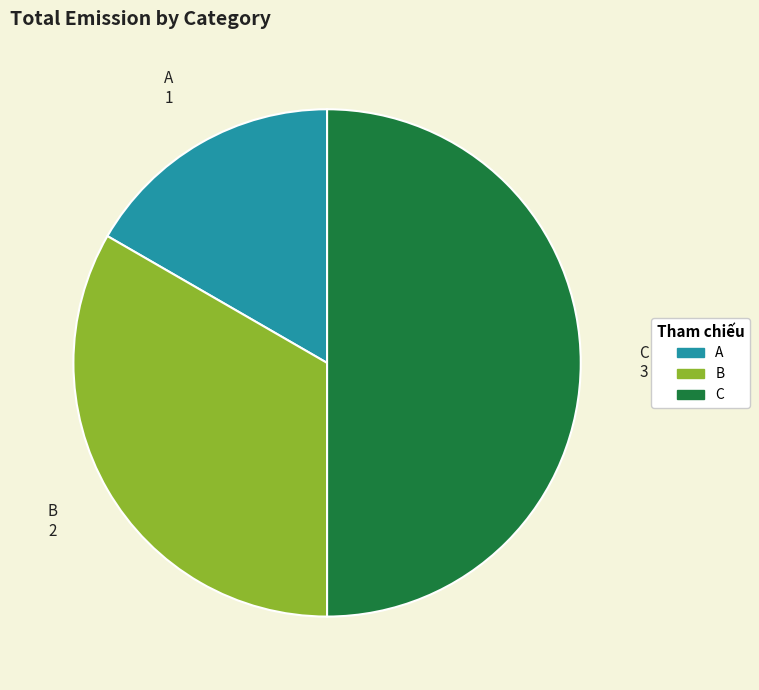

Rank the categories by value from lowest to highest.

A, B, C